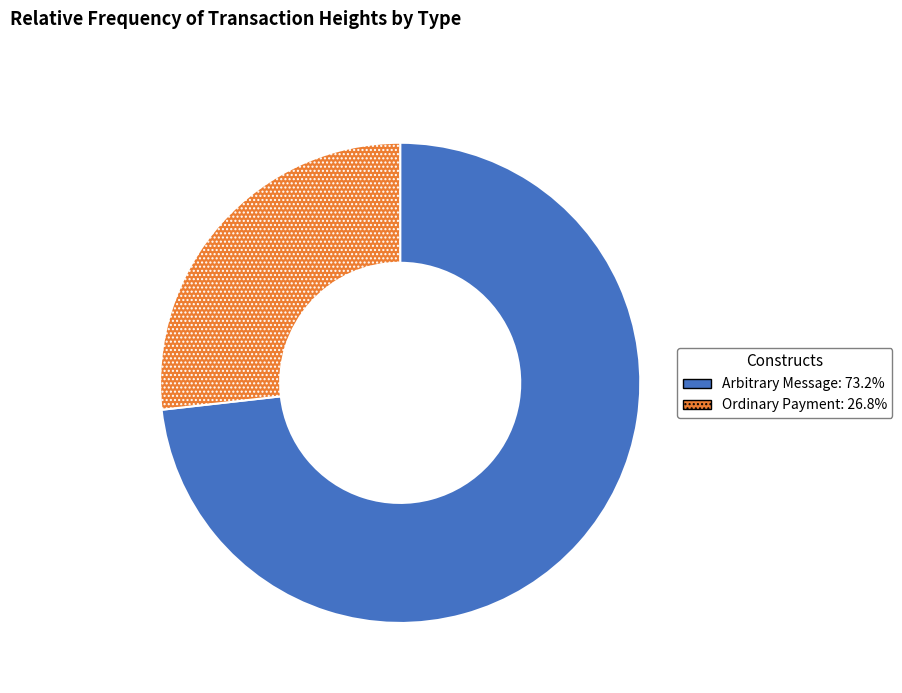

Is there any slice that represents more than half of the pie?

Yes